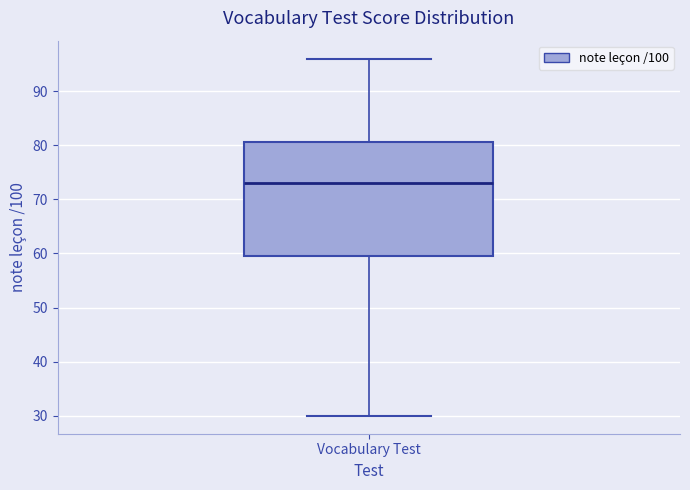

Transcribe this box plot: give where the median line is, the range the box spans, and where the two whiskers end, as read against the y-axis. The values are not printed on the chart, so give them approximately, as read against the axis.

median 73, box 60 to 81, whiskers 30 to 96